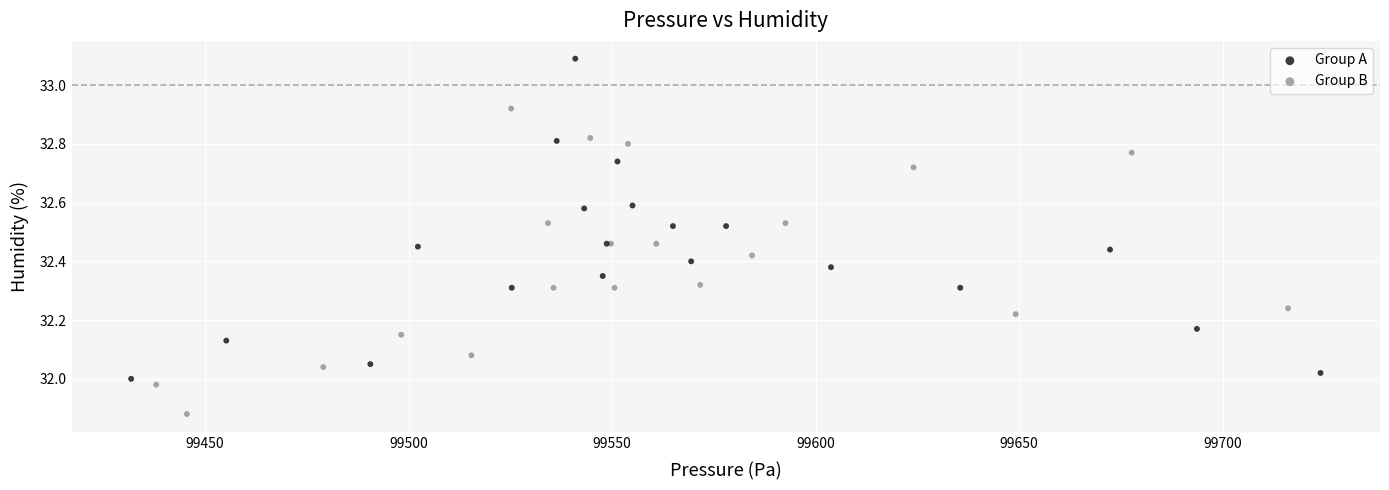

Which series reaches the minimum Y coordinate?

Group B